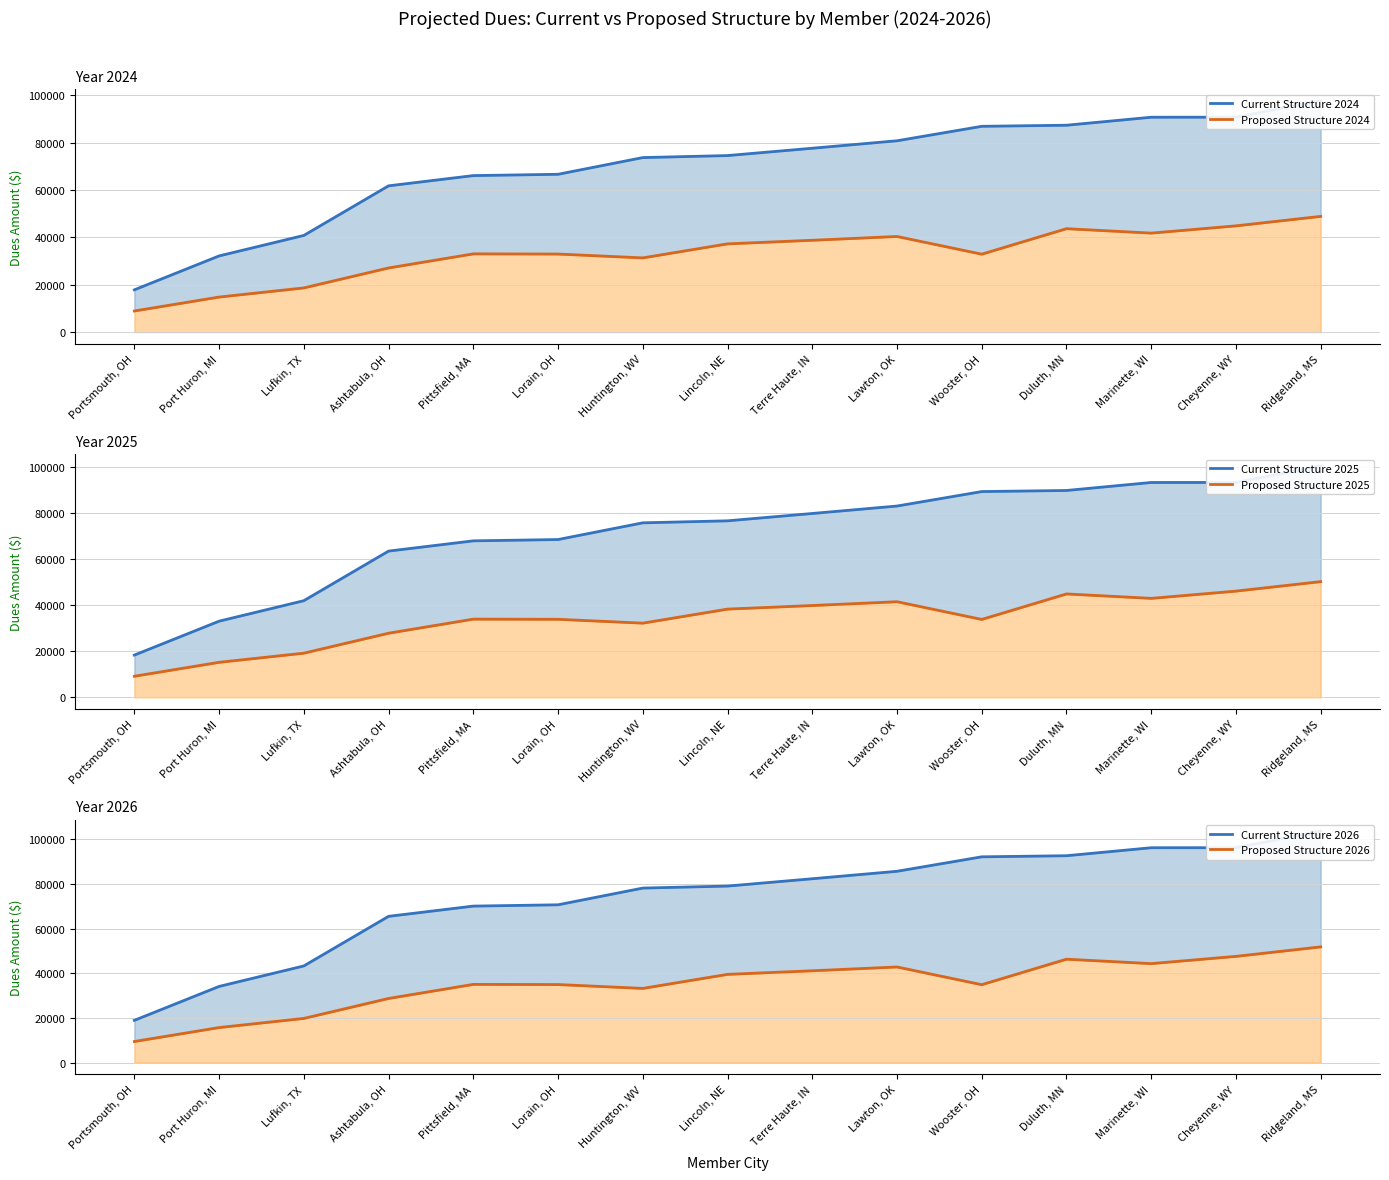

How many categories are shown in the chart?

15